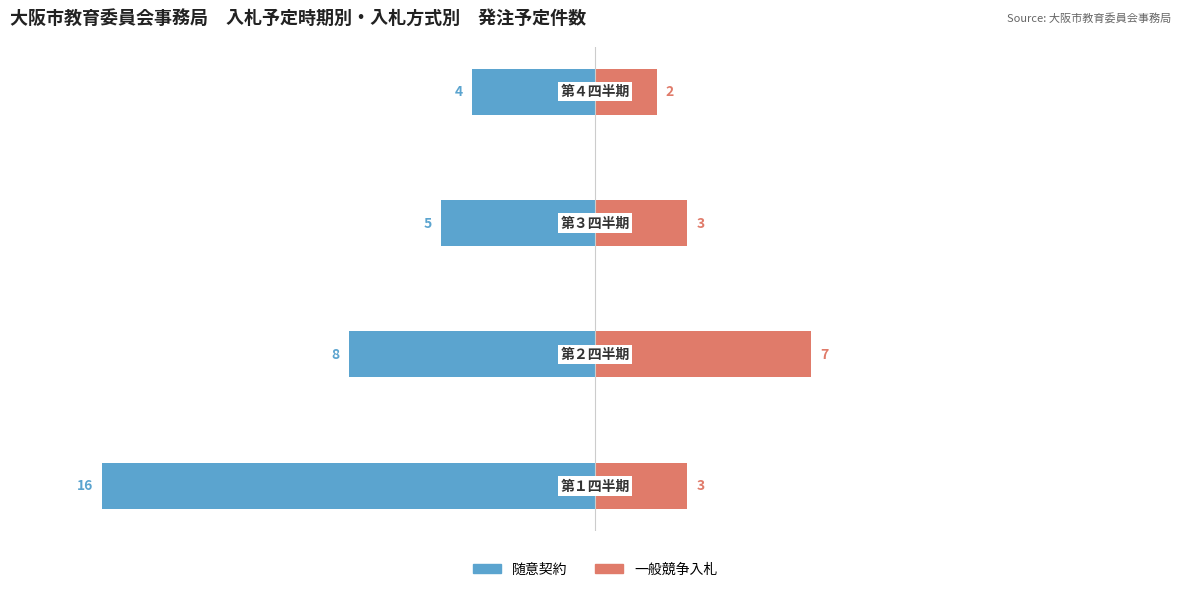

What is the value of the 一般競争入札 bar at the 3rd from the left?

3